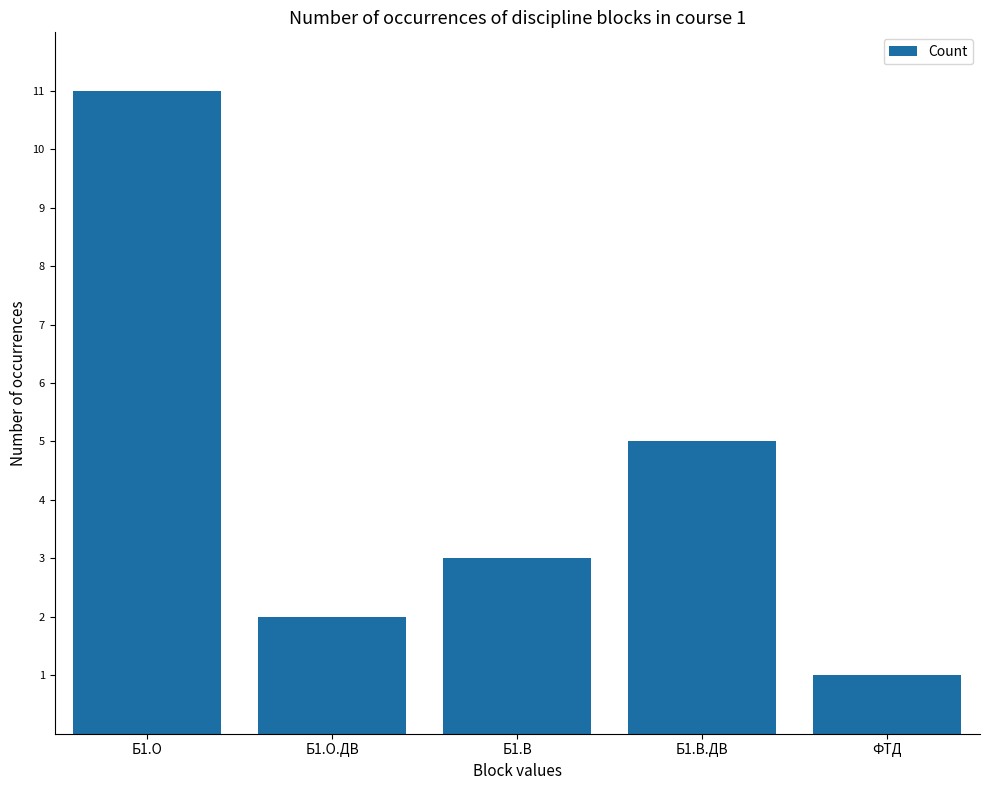

What is the approximate value at Б1.О, to the nearest 10?

10